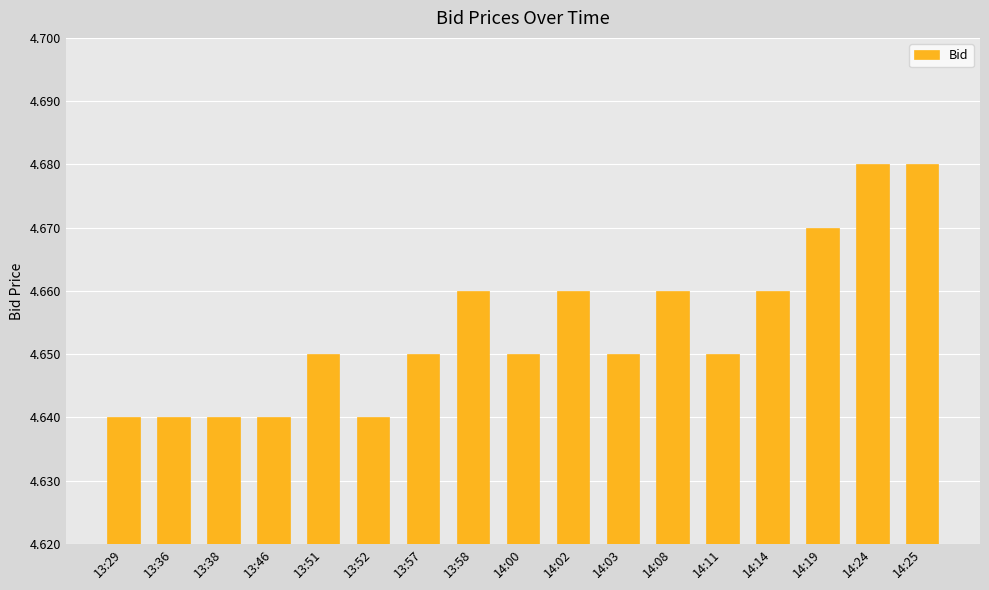

How many values are between 4 and 5?

17